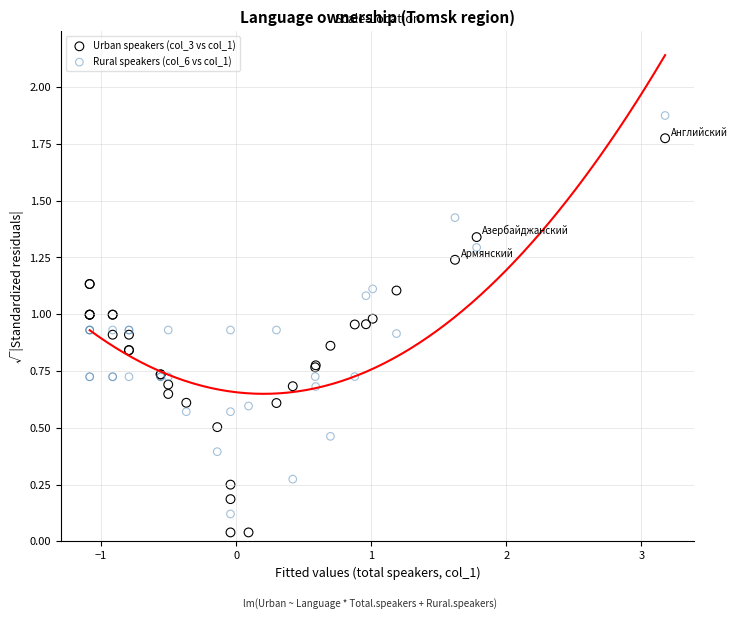

What is the X range (max minus min) for the scatter plot?

4.3